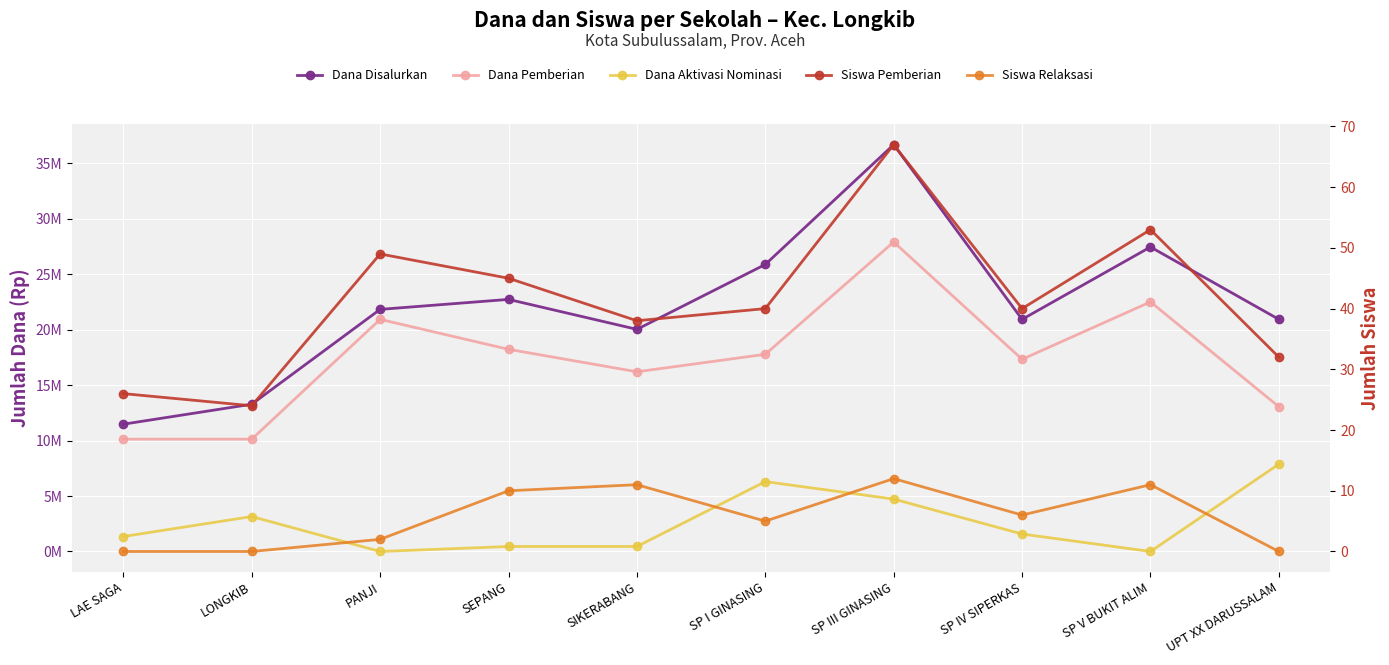

What is the sum of all Dana Disalurkan values?

221175000